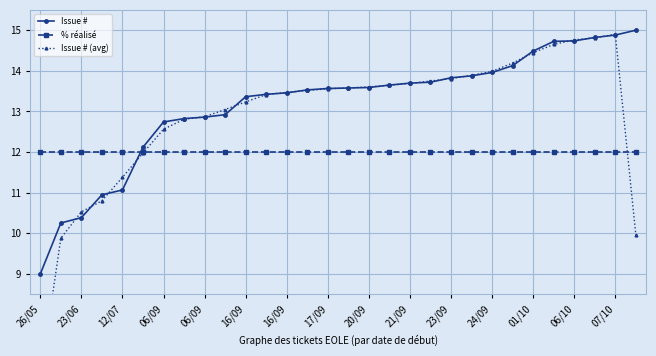

What is the difference between the highest and lowest values at 24/09?

2.0